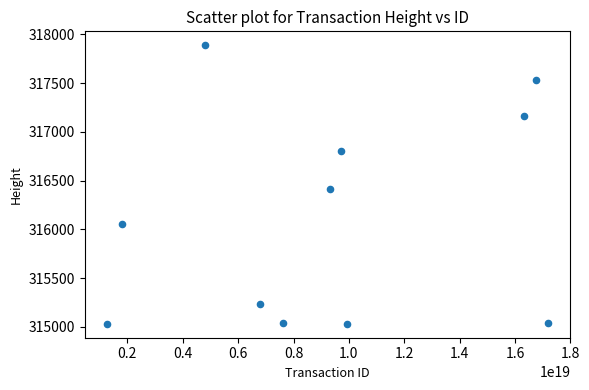

What Y value in the scatter plot is closest to 316459?

316414